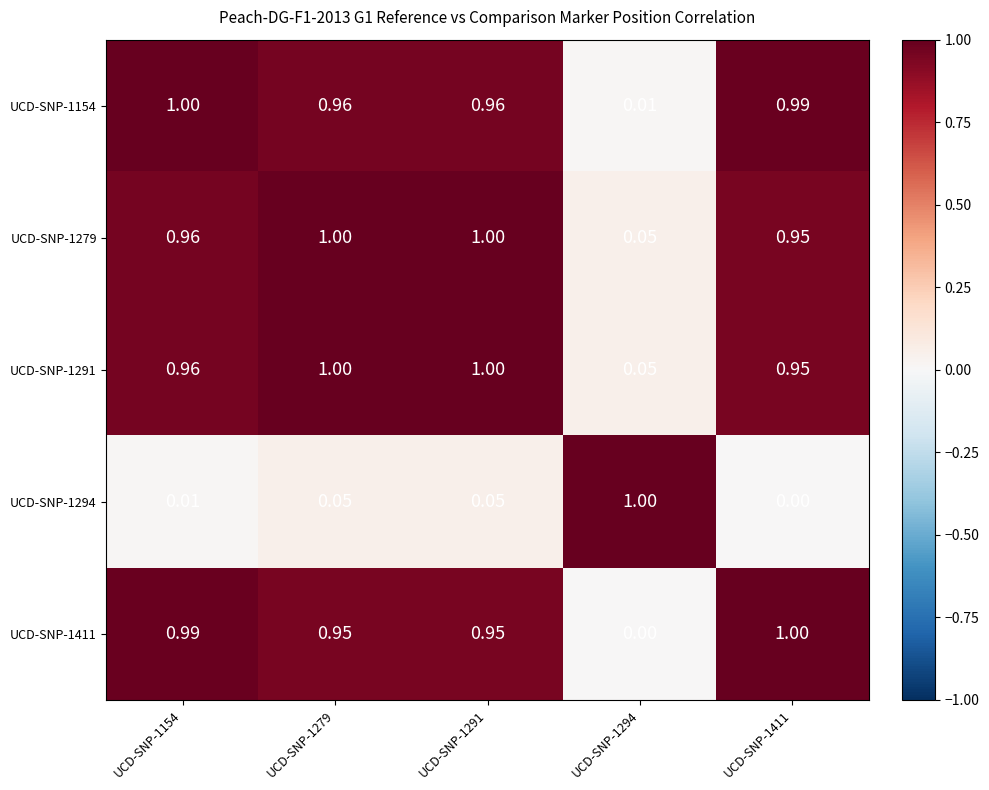

Is the value of UCD-SNP-1294 at UCD-SNP-1291 greater than the value of UCD-SNP-1411 at UCD-SNP-1279?

No